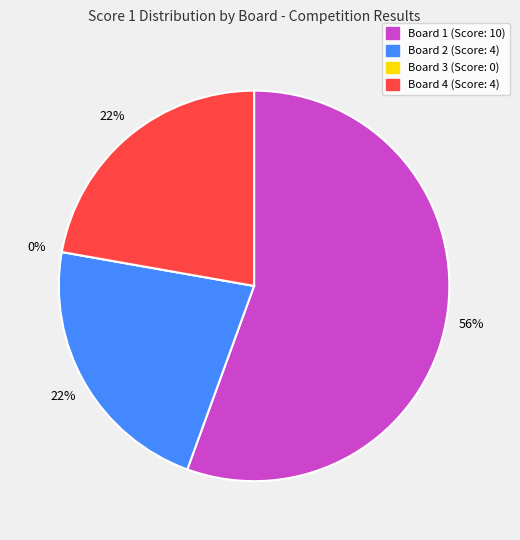

The Board 4 slice represents 13% of the pie. True or false?

False